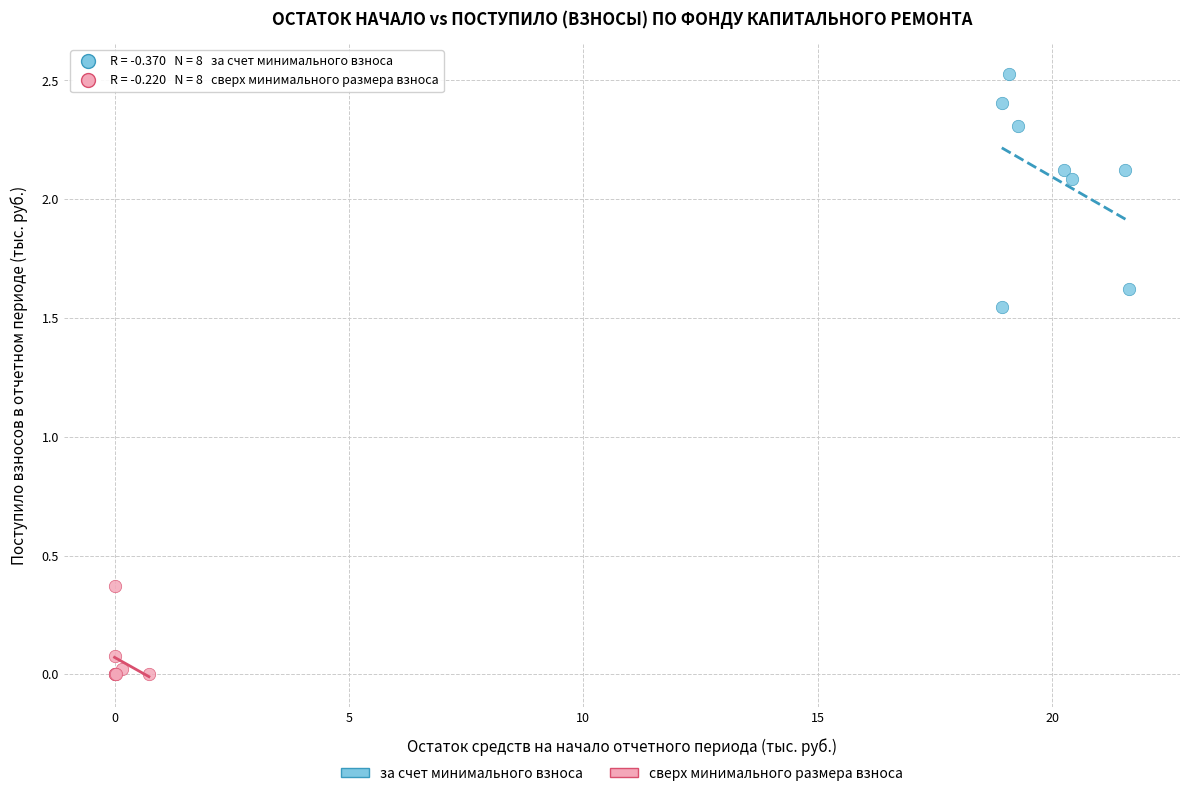

Which series contains the highest Y value?

за счет минимального взноса